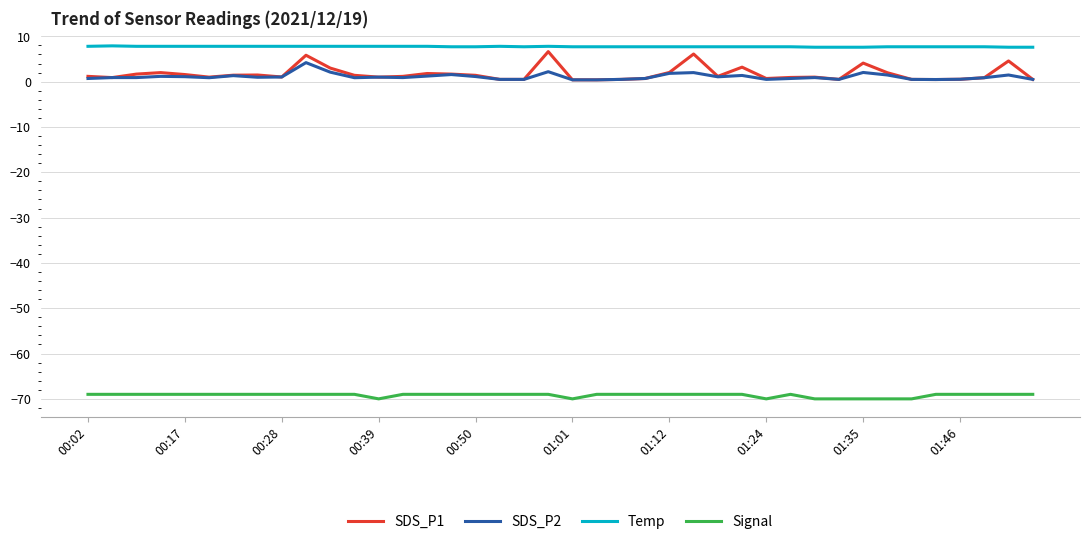

Which series has the widest spread of values?

SDS_P1